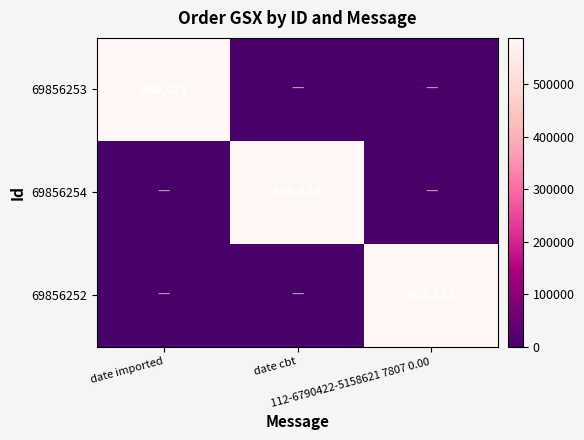

What is the difference between the maximum and minimum values in the 69856253 series?

588823